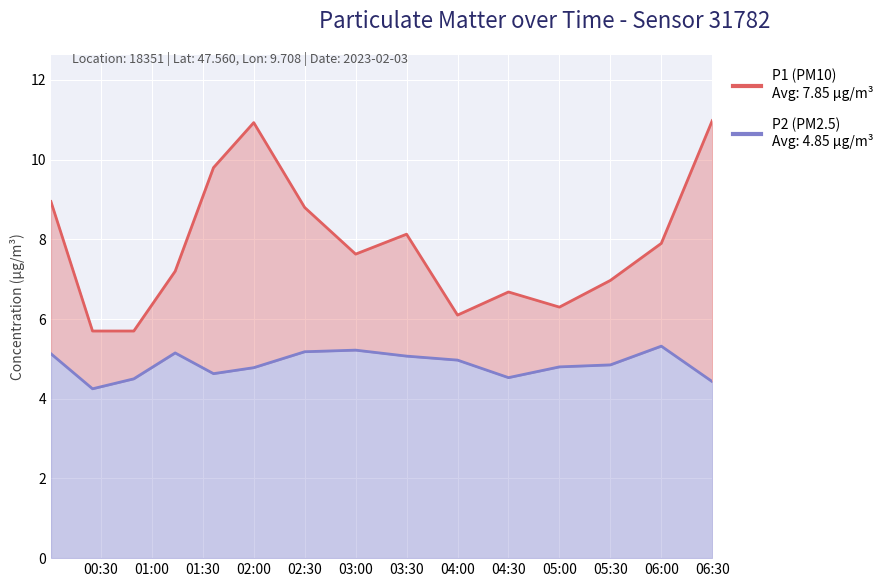

Between 2023-02-03T00:00:34 and 2023-02-03T06:00:00, which is larger?

2023-02-03T00:00:34